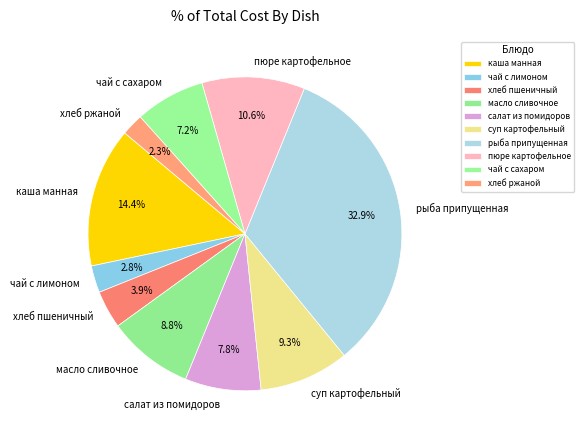

Which has a higher value, хлеб пшеничный or хлеб ржаной?

хлеб пшеничный